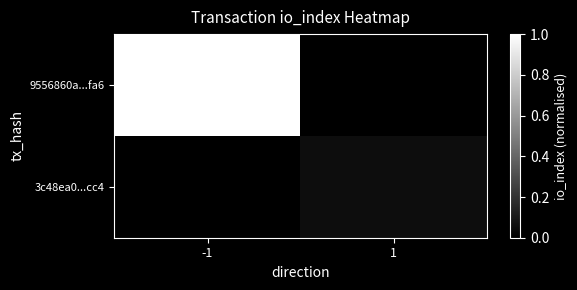

At which category is the sum across all series the highest?

-1